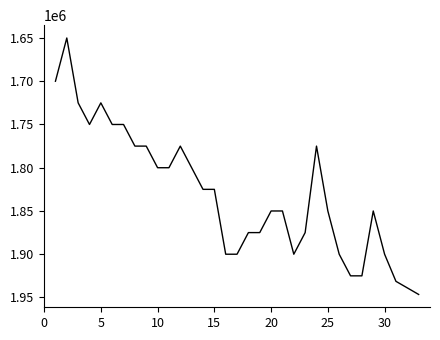

What is the smallest value displayed?

1650000.0